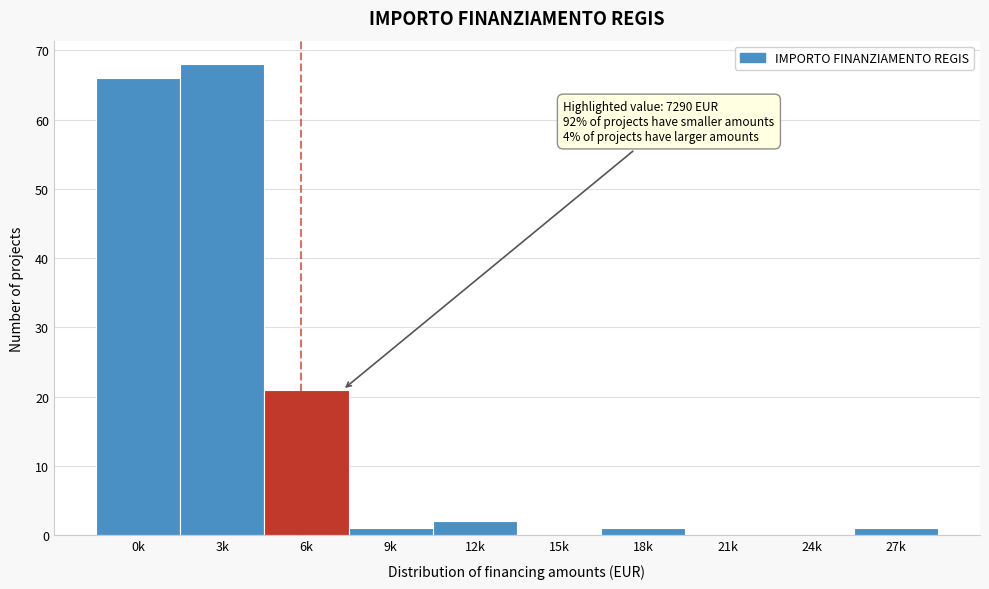

Reading left to right, list all the values displayed in this chart.

0k=66	3k=68	6k=21	9k=1	12k=2	15k=0	18k=1	21k=0	24k=0	27k=1